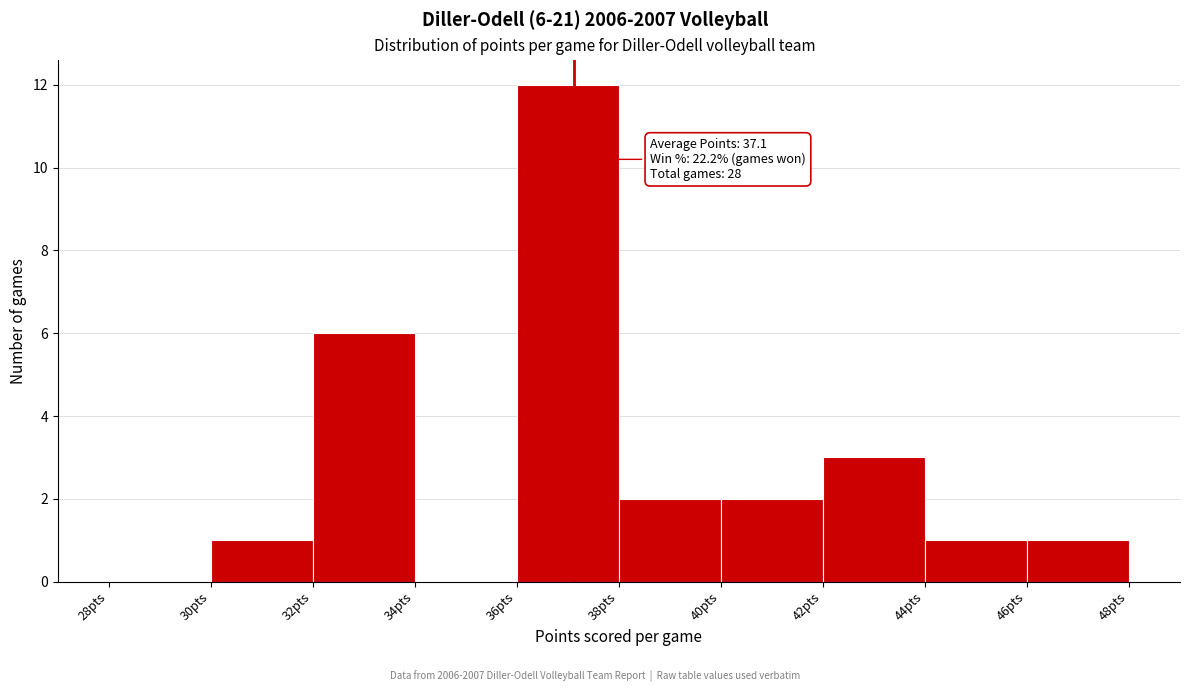

Which range on the x-axis has the tallest bar?

36 to 38